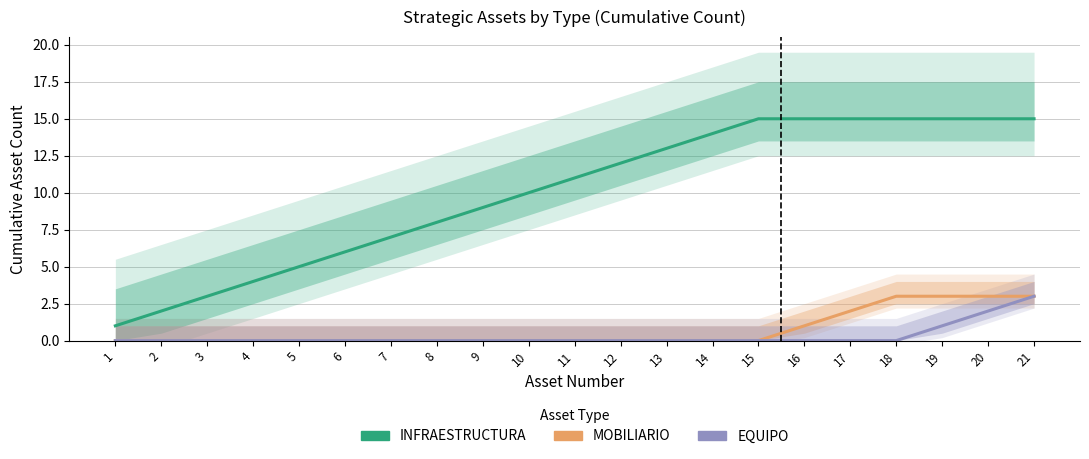

List the labels in order of EQUIPO value, largest first.

21, 20, 19, 1, 2, 3, 4, 5, 6, 7, 8, 9, 10, 11, 12, 13, 14, 15, 16, 17, 18